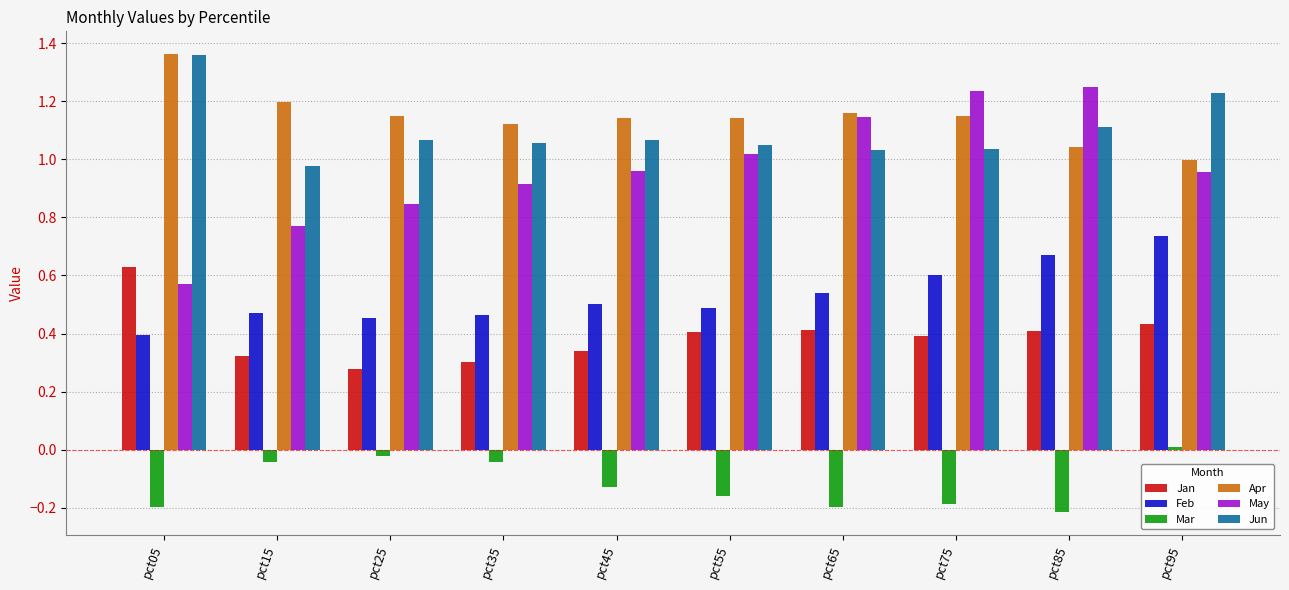

Which category has the highest value across all series?

pct05